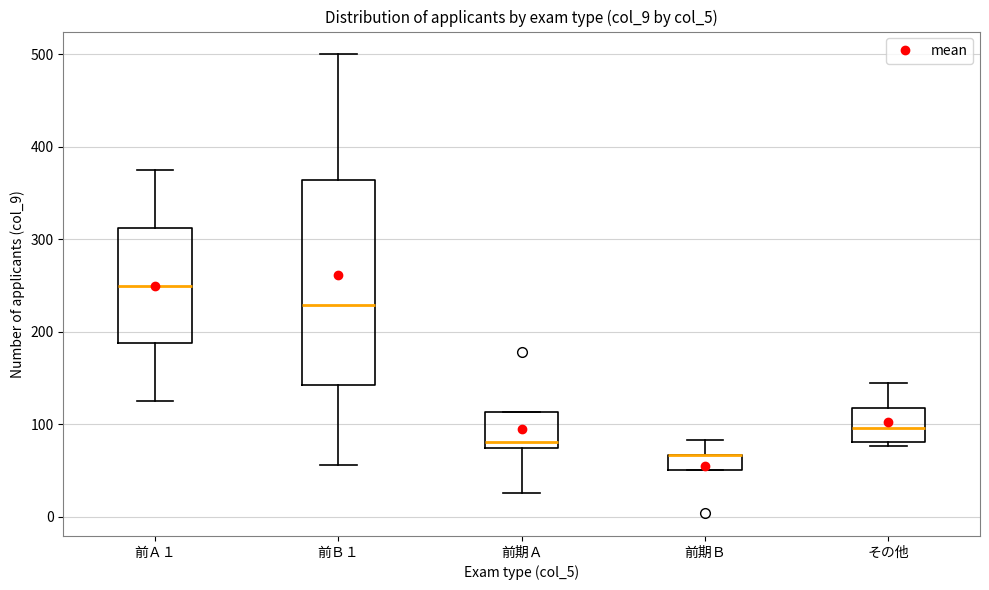

Reading left to right, transcribe this box plot: for each box, give where its median line is, the range the box spans, and where its two whiskers end, as read against the y-axis. The values are not printed on the chart, so give them approximately, as read against the axis.

前Ａ１: median 250, box 190 to 310, whiskers 130 to 380
前Ｂ１: median 230, box 140 to 360, whiskers 60 to 500
前期Ａ: median 80, box 70 to 110, whiskers 30 to 110
前期Ｂ: median 70 (drawn on the box's upper edge), box 50 to 70, whiskers 50 to 80
その他: median 100, box 80 to 120, whiskers 80 (just below the box's lower edge) to 150